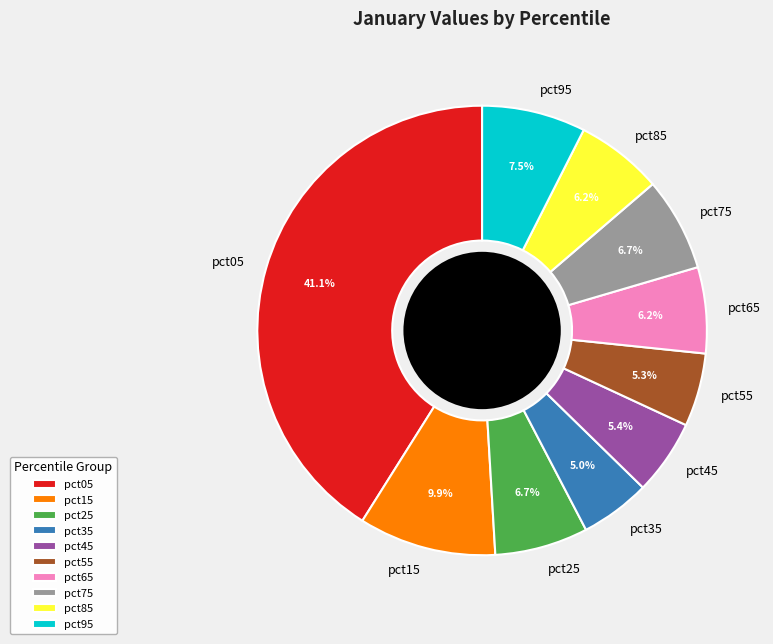

How many segments does this pie chart have?

10